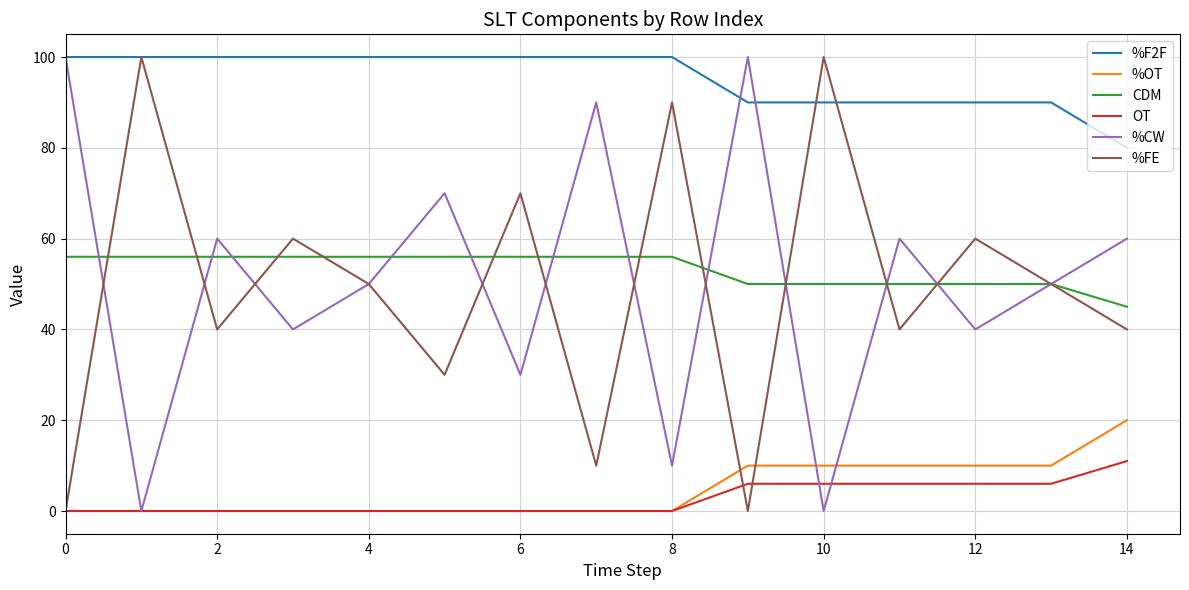

True or false: CDM and %F2F cross at least once.

False